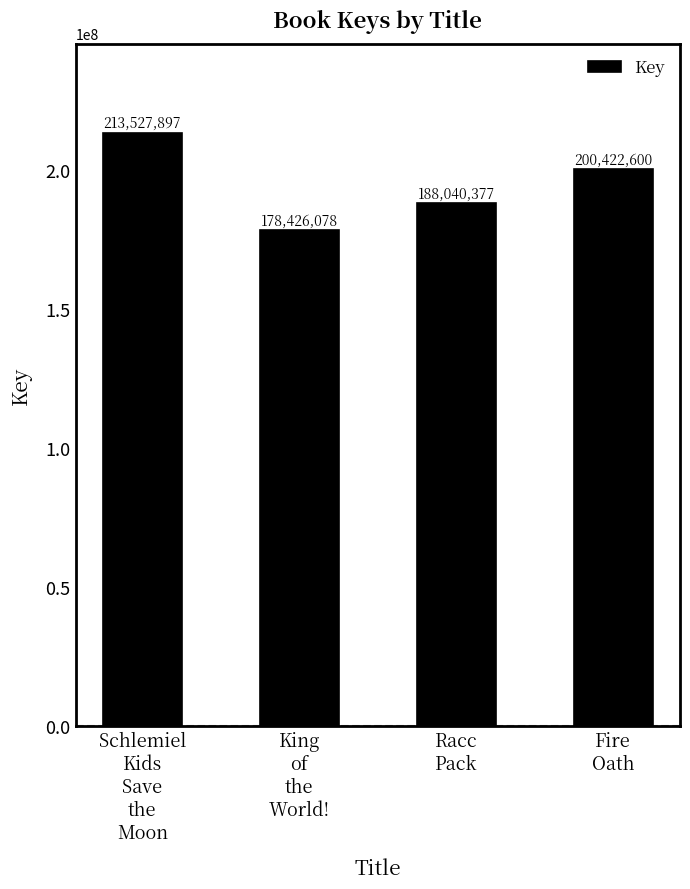

True or false: the data shows 100863653 at King
of
the
World!.

False